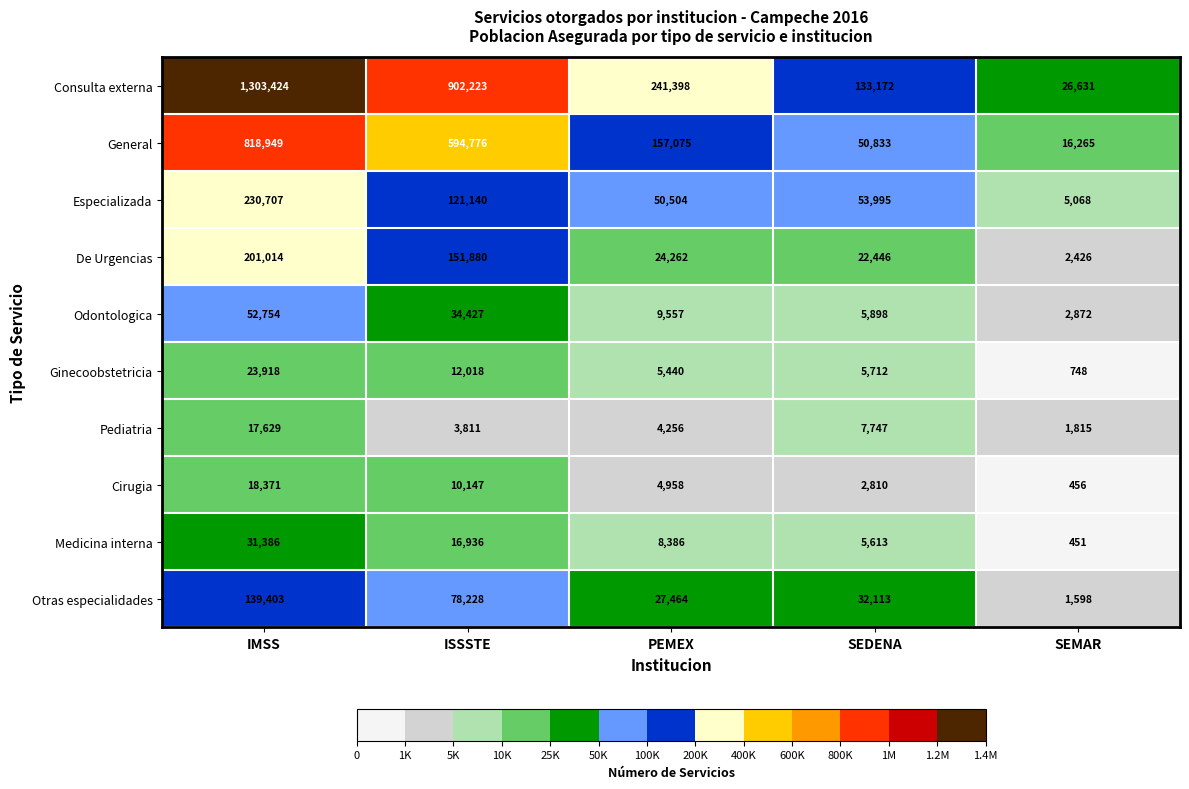

List the series in order of their peak value, highest first.

Consulta externa, General, Especializada, De Urgencias, Otras especialidades, Odontologica, Medicina interna, Ginecoobstetricia, Cirugia, Pediatria